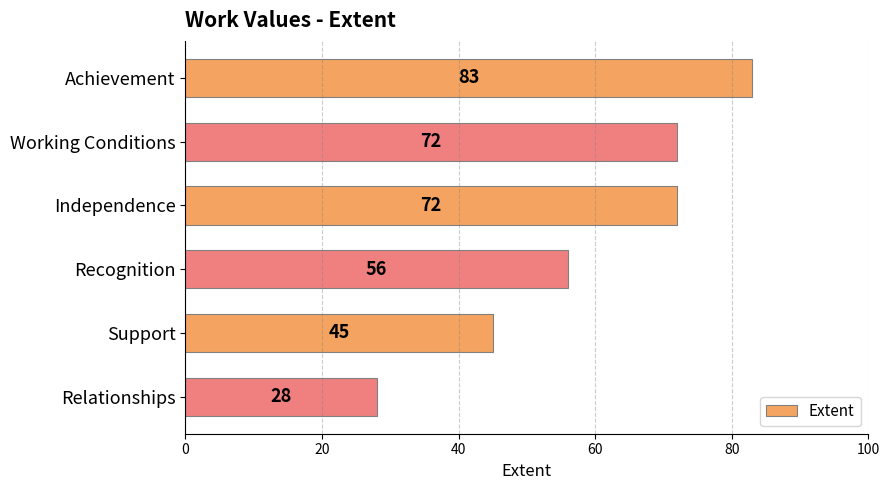

What is the change in value from Achievement to Recognition?

-27